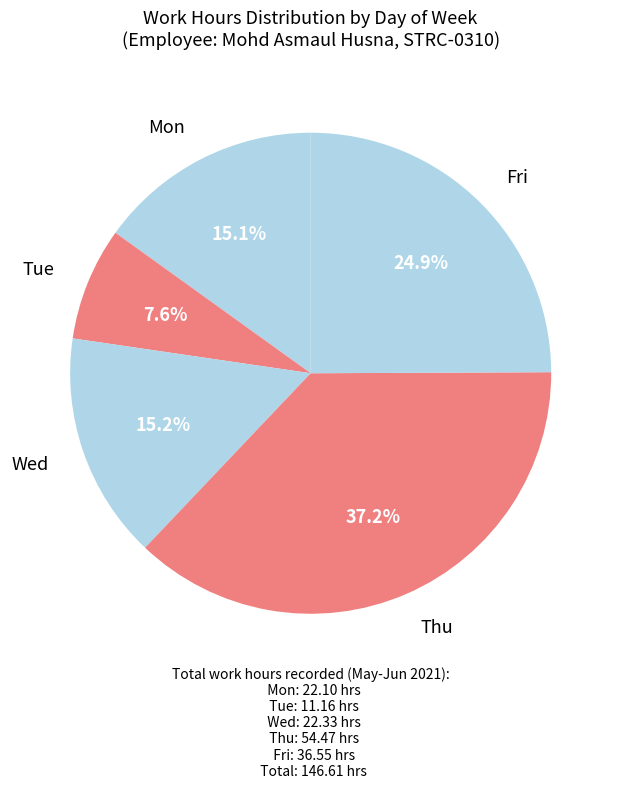

Count the number of slices in the pie.

5